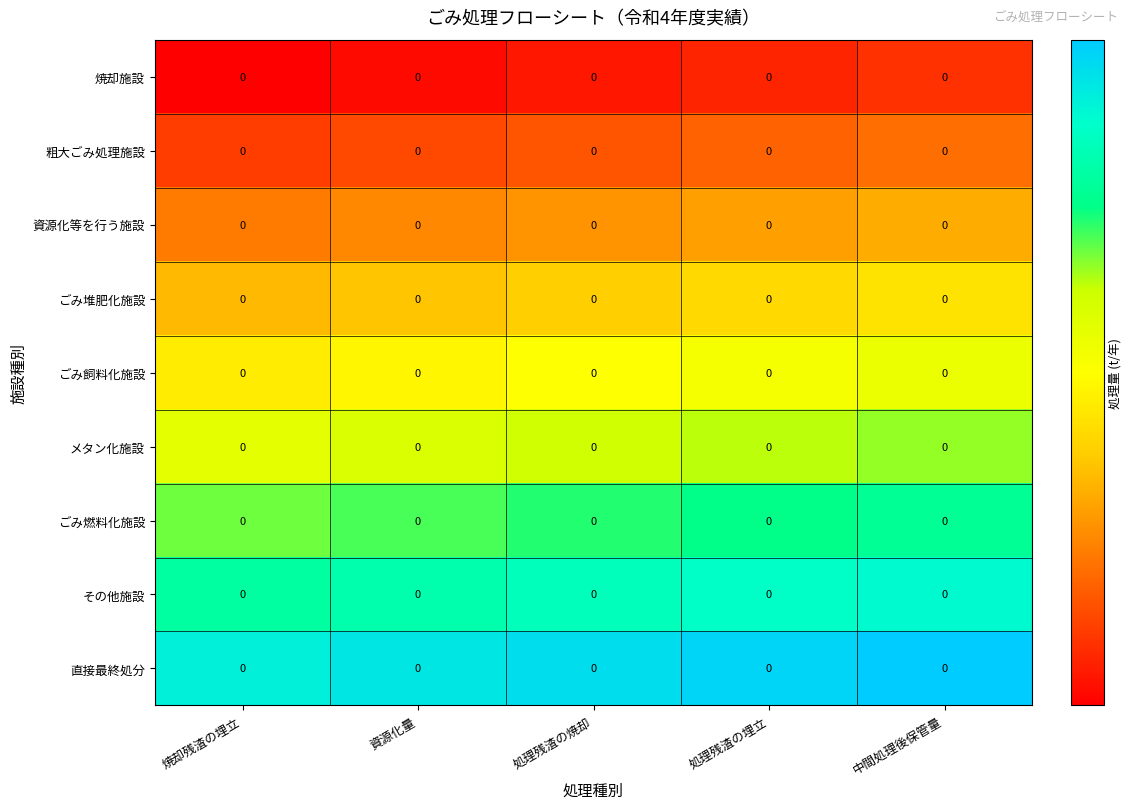

Rank the series by their maximum value, from lowest to highest.

焼却施設, 粗大ごみ処理施設, 資源化等を行う施設, ごみ堆肥化施設, ごみ飼料化施設, メタン化施設, ごみ燃料化施設, その他施設, 直接最終処分